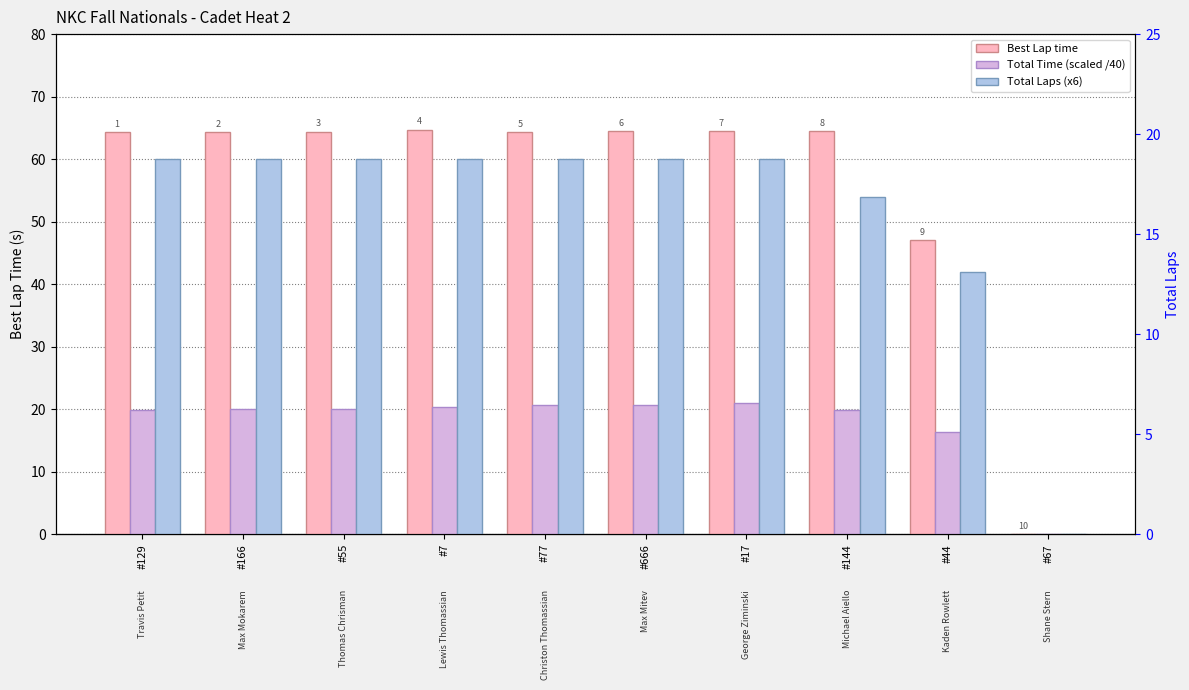

What position from the right is #67?

1